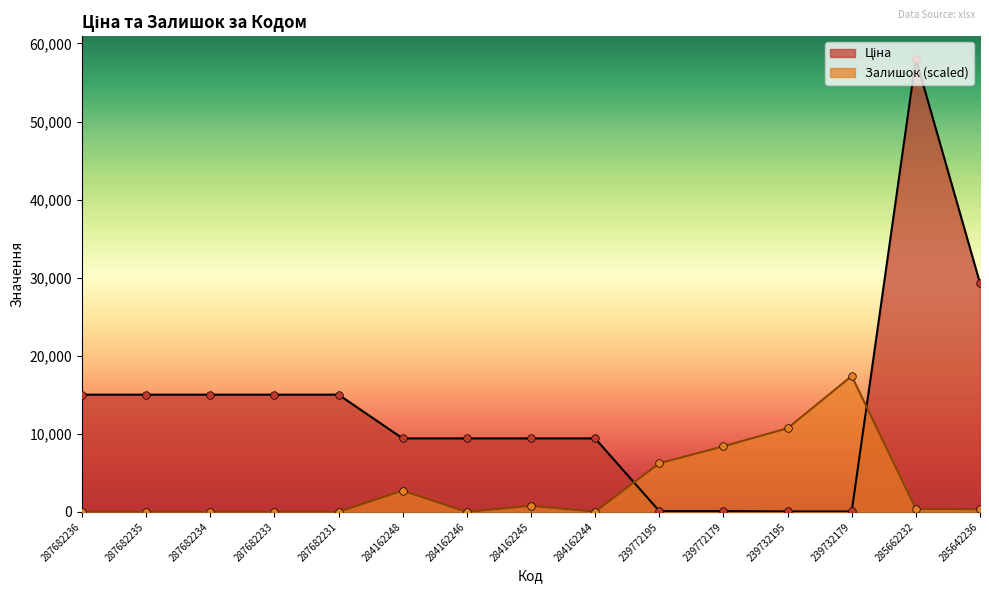

At how many categories does at least one series exceed 37017?

1